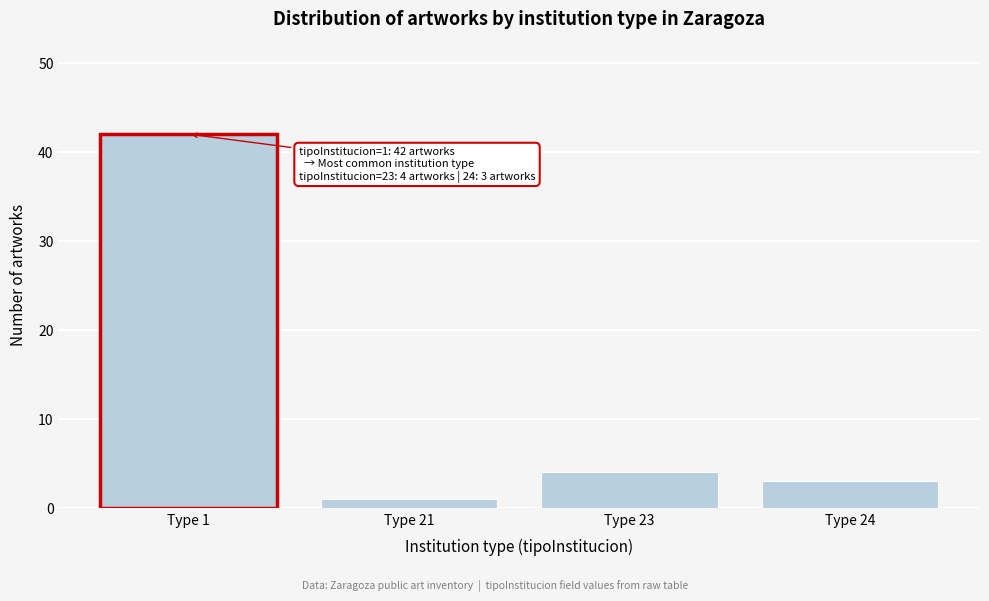

Reading left to right, extract all data points from this chart.

42	1	4	3